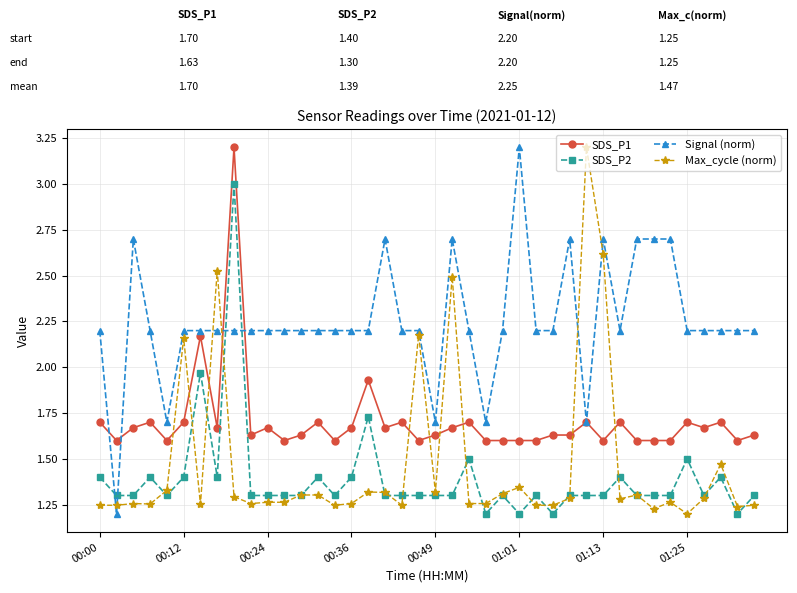

Which series has the largest total across all categories?

Signal (norm)